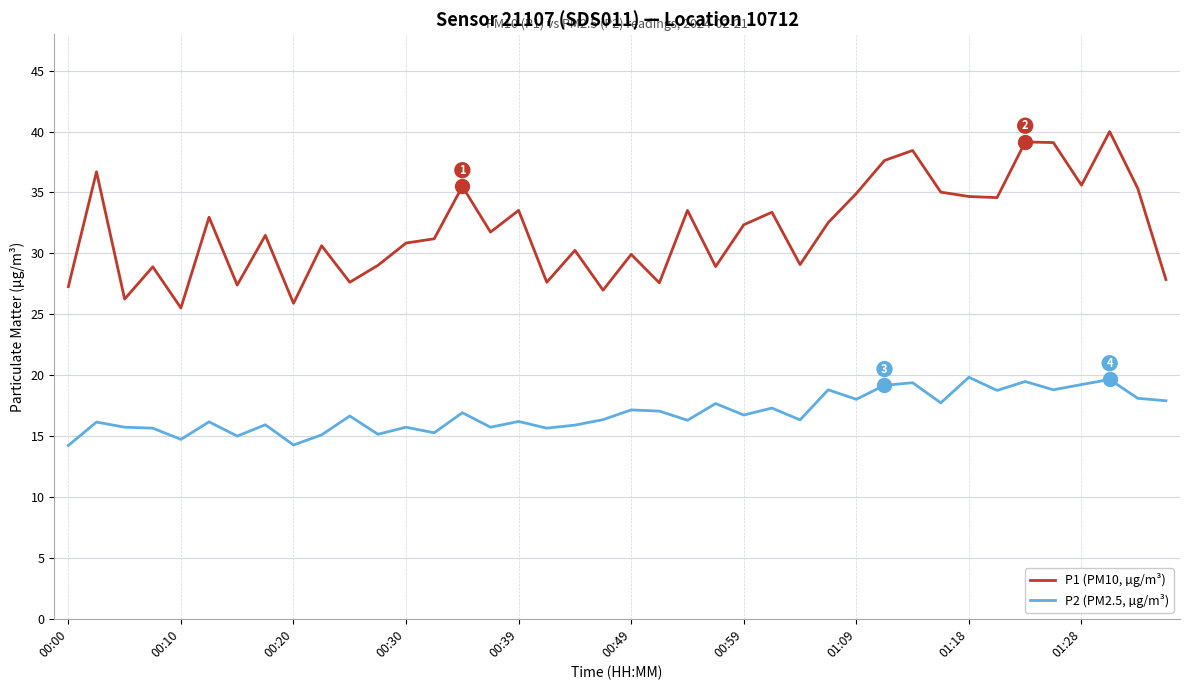

True or false: P2 (PM2.5, µg/m³) and P1 (PM10, µg/m³) intersect in this chart.

False